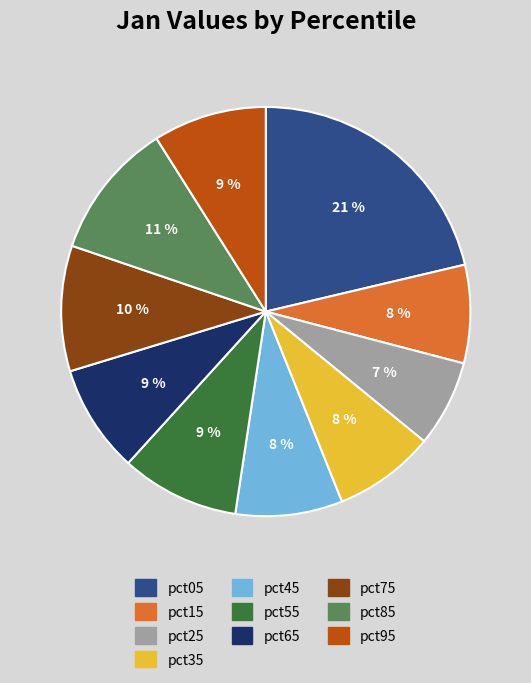

Which category has the smallest portion of the pie?

pct25